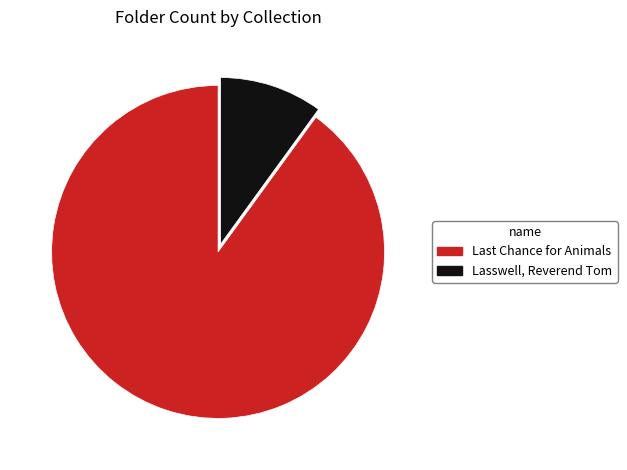

True or false: Lasswell, Reverend Tom accounts for 23% of the total.

False